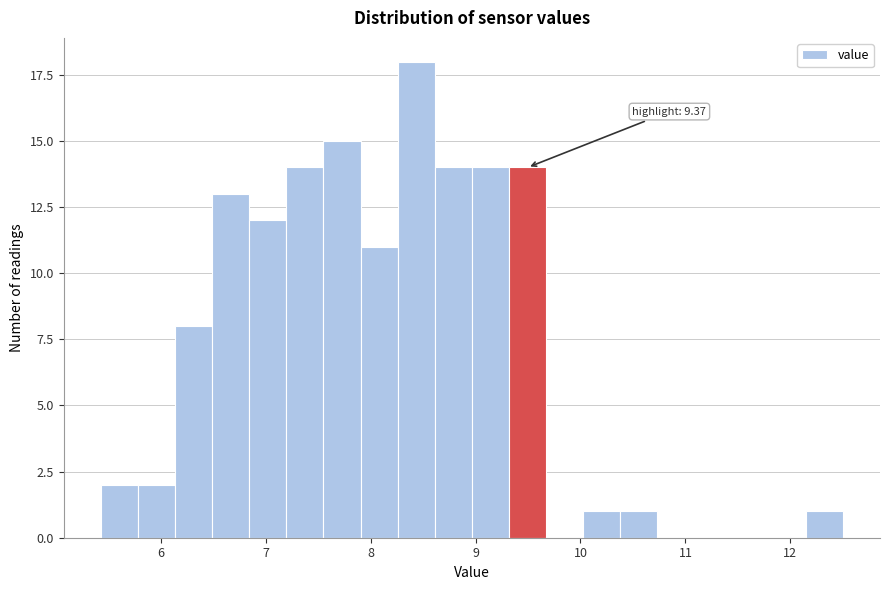

Read against the x-axis, roughly where is the centre of the tallest bar?

8.4